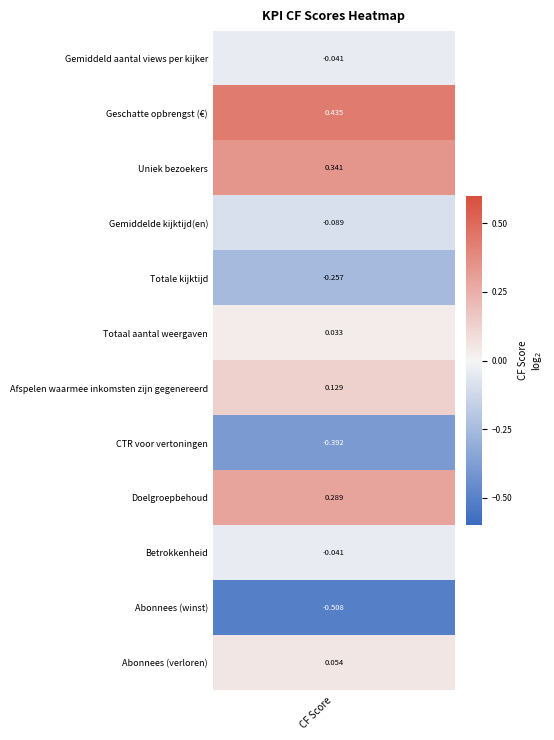

What is the sum of the values at Doelgroepbehoud and Geschatte opbrengst (€)?

0.7